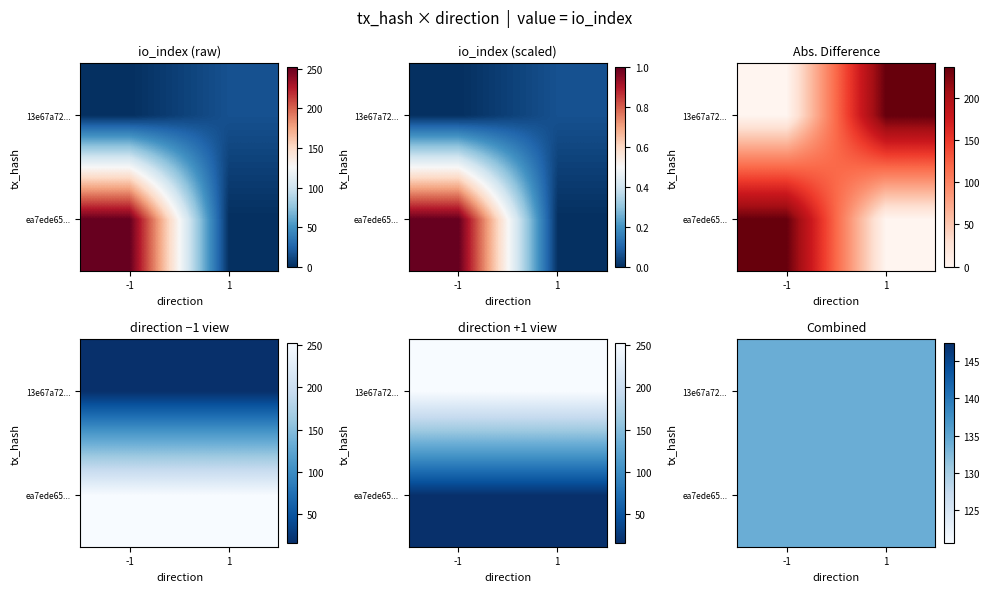

List the series in order of their peak value, highest first.

ea7ede6555c687ad958538a8bfdd5a13e54ea99, 13e67a7287b3f5eec9075825cdd12d7881575a1